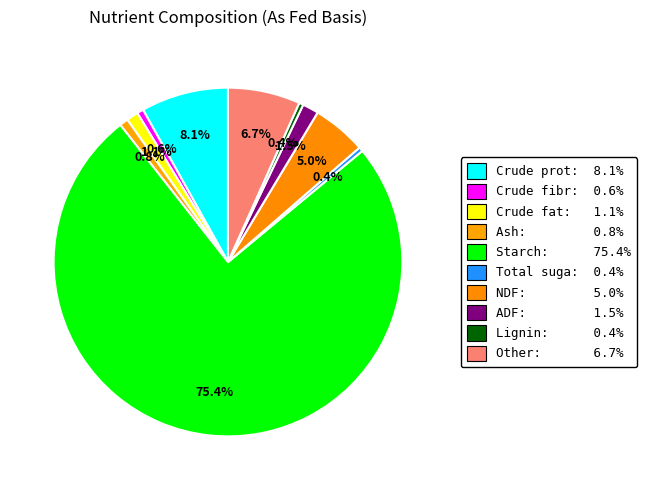

Count the number of slices in the pie.

10